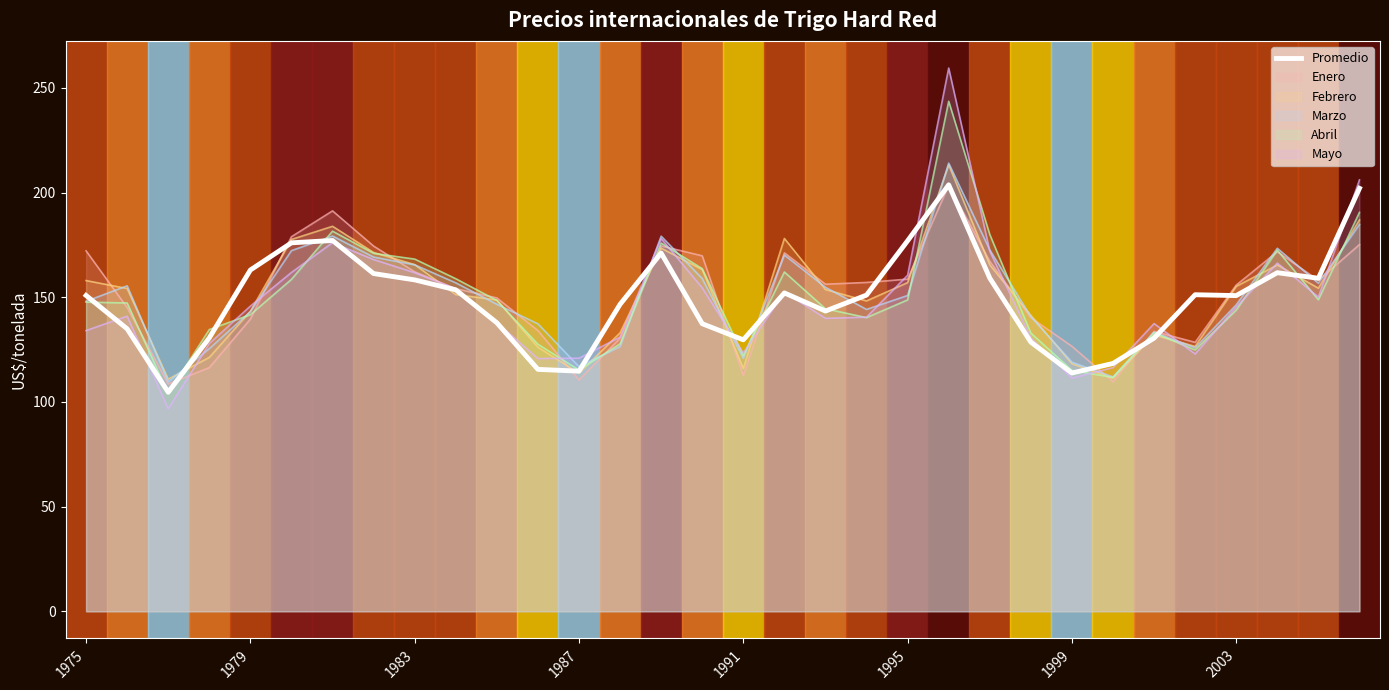

Reading right to left, list all the values displayed in this chart.

202.1	159.1	161.8	150.8	151.2	130.5	118.4	113.8	128.6	159.2	203.7	177.0	151.1	143.4	152.1	129.7	137.4	171.1	146.7	114.7	115.6	137.8	153.6	158.3	161.3	177.1	176.0	163.0	130.6	104.7	134.9	150.9